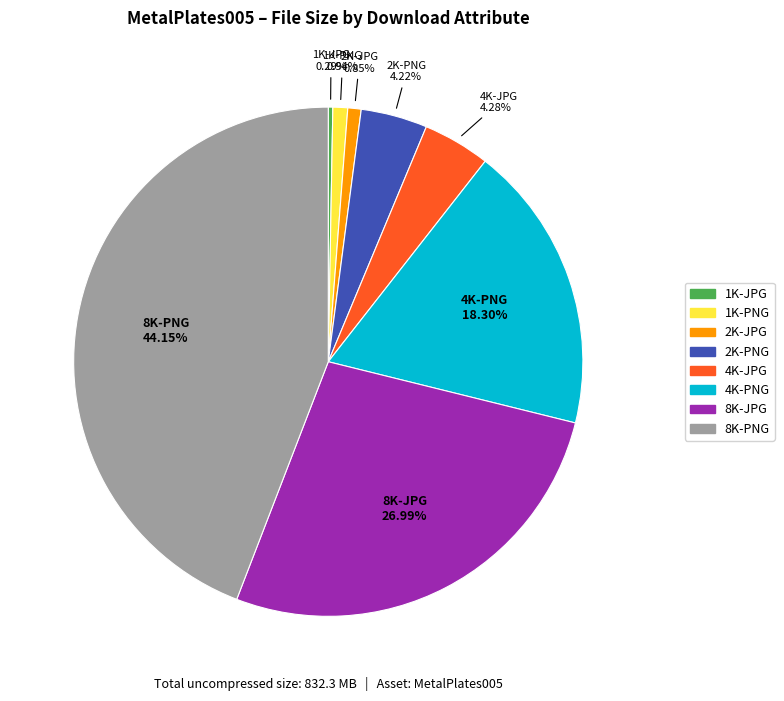

Does any single category account for the majority?

No